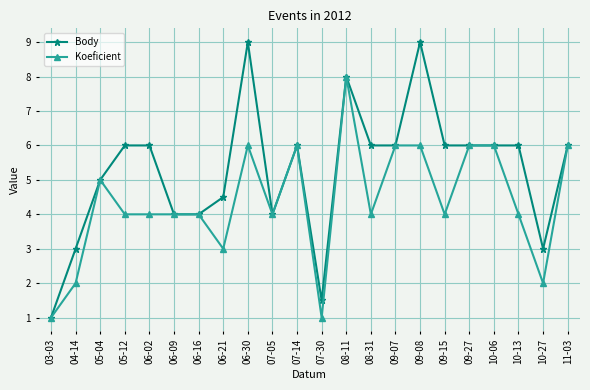

Rank the series at 06-02 from highest to lowest value.

Body, Koeficient